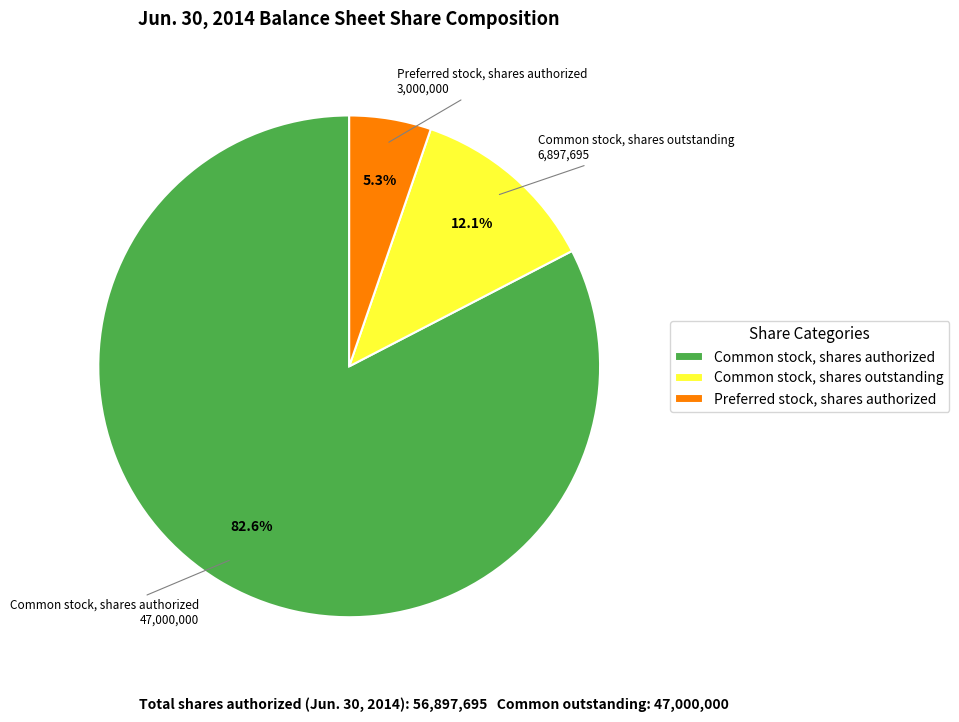

Between Common stock, shares authorized and Common stock, shares outstanding, which is larger?

Common stock, shares authorized